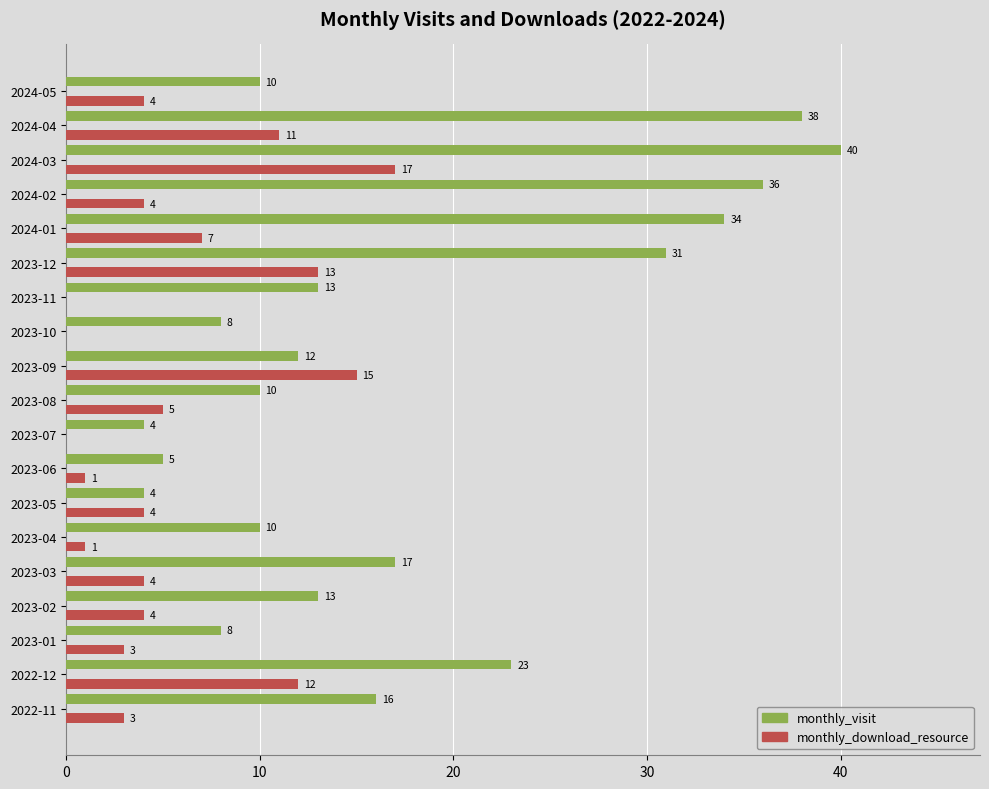

Count the number of categories in the chart.

19